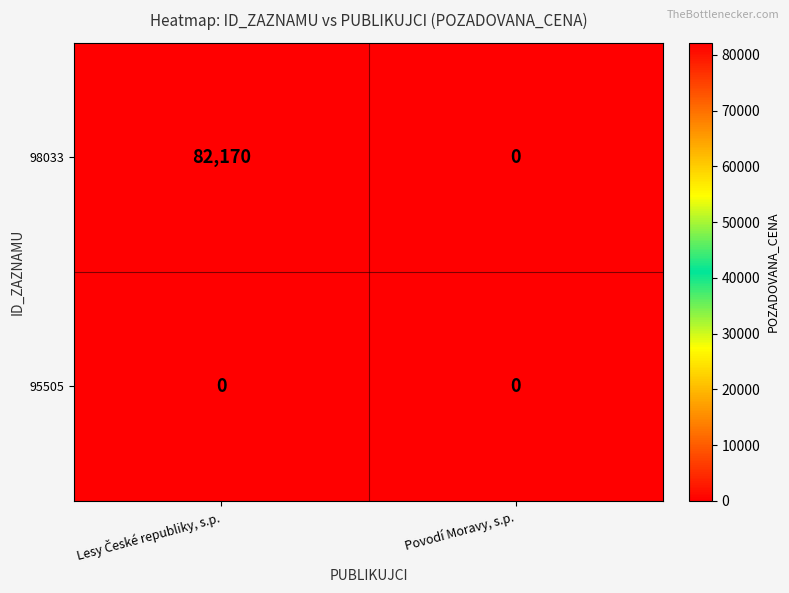

List the series in order of their overall mean, lowest first.

95505, 98033